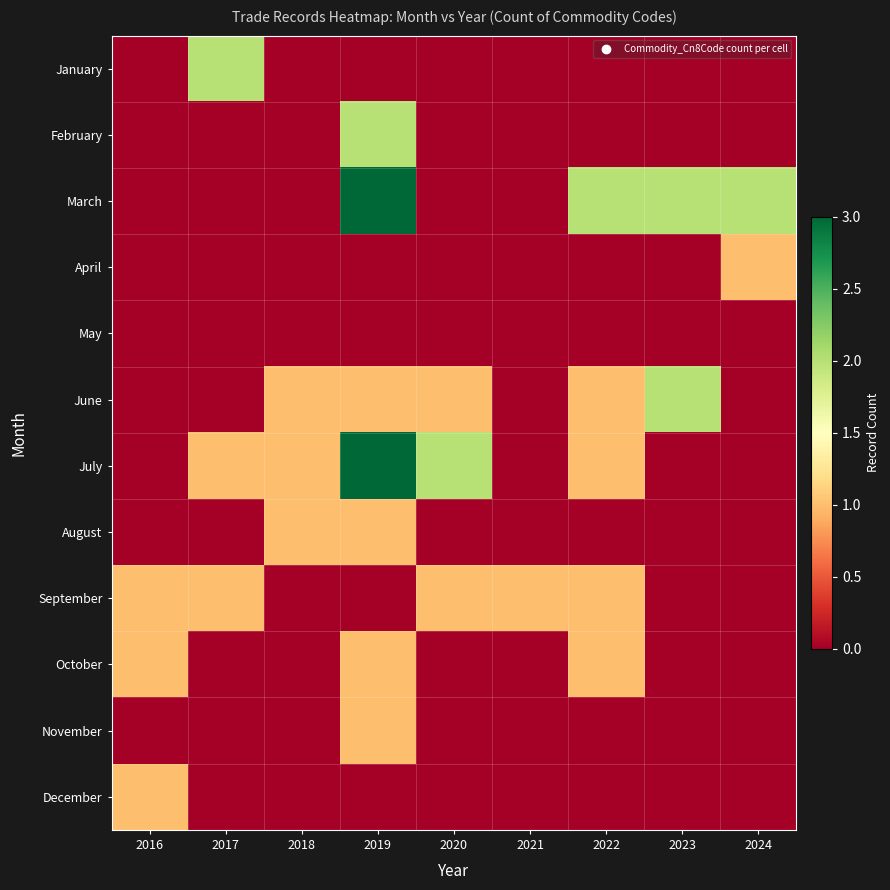

Which series has the largest total across all categories?

March